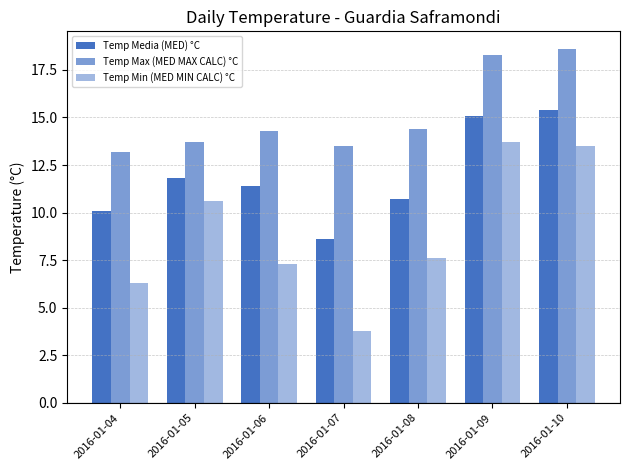

How many bars are there in total?

21